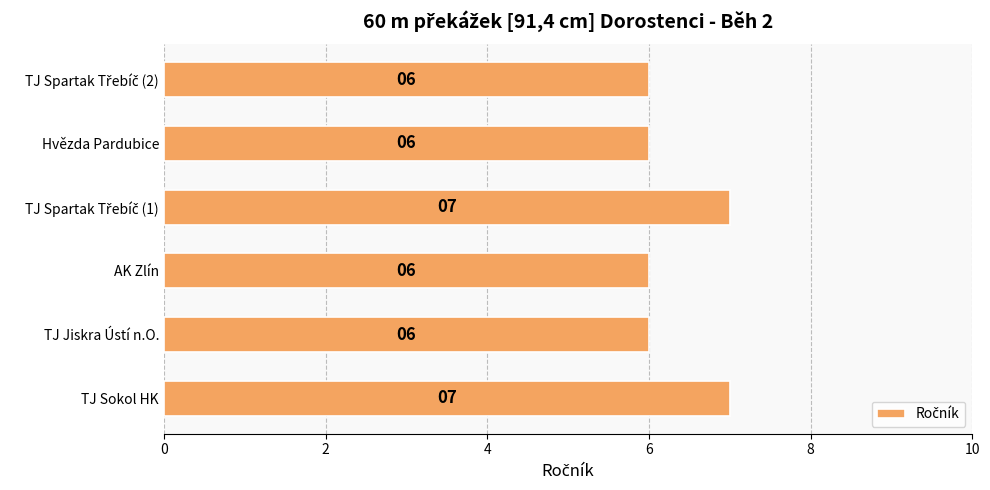

What is the maximum value shown in the chart?

7